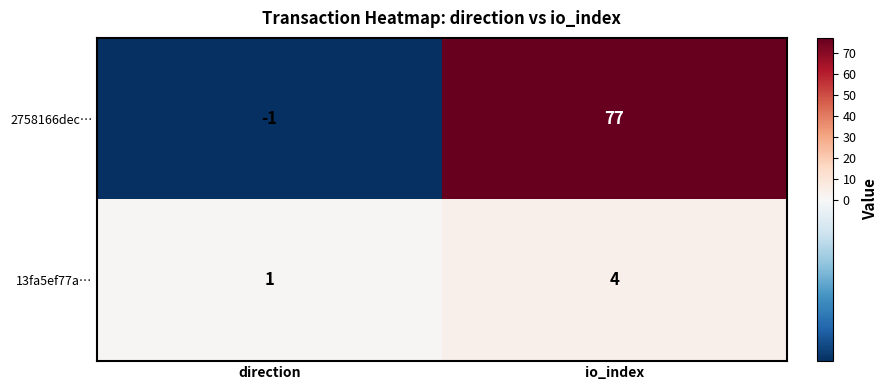

Between direction and io_index, which series saw the biggest shift?

2758166dec…